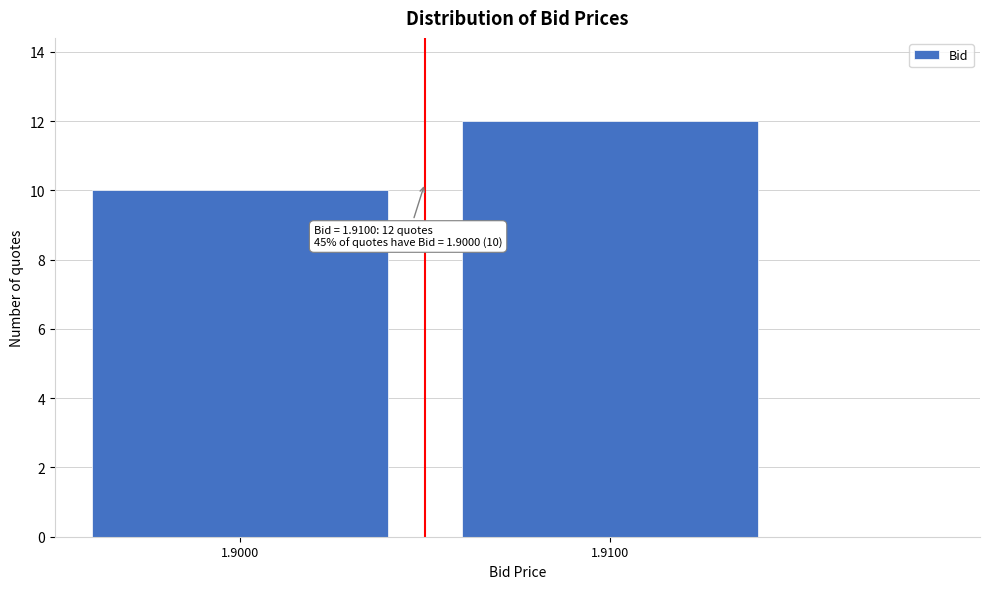

Reading left to right, list all the values displayed in this chart.

1.9000=10	1.9100=12